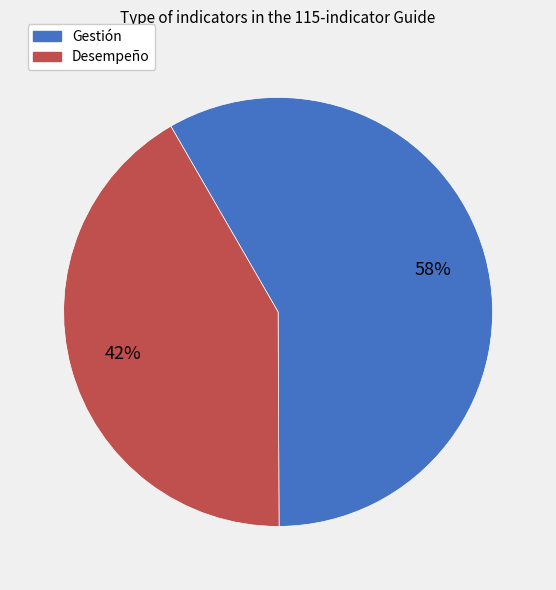

Rank the categories by value from highest to lowest.

Gestión, Desempeño